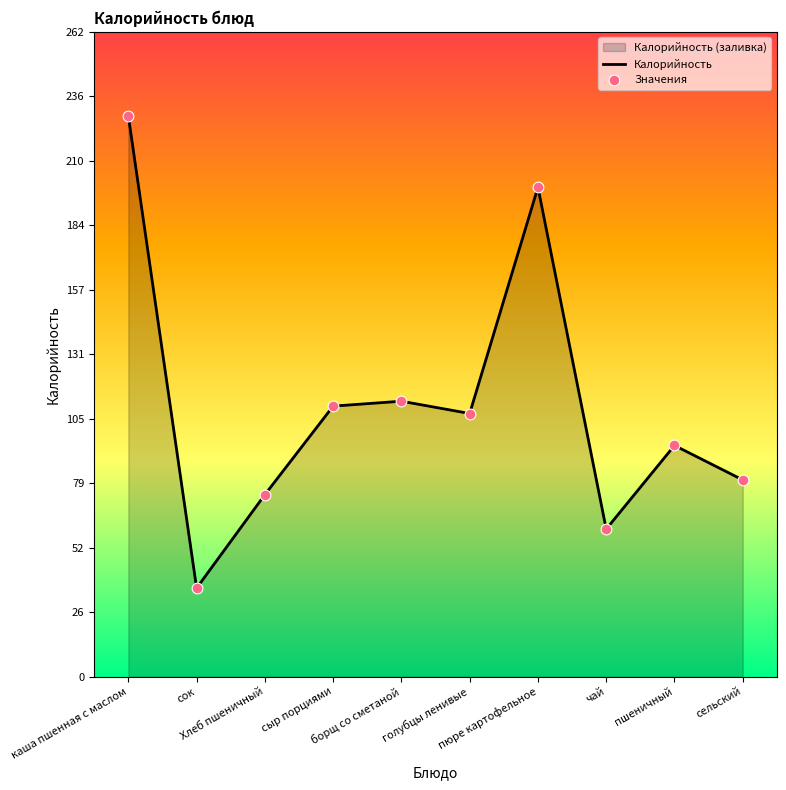

Which series has the largest total across all categories?

Калорийность